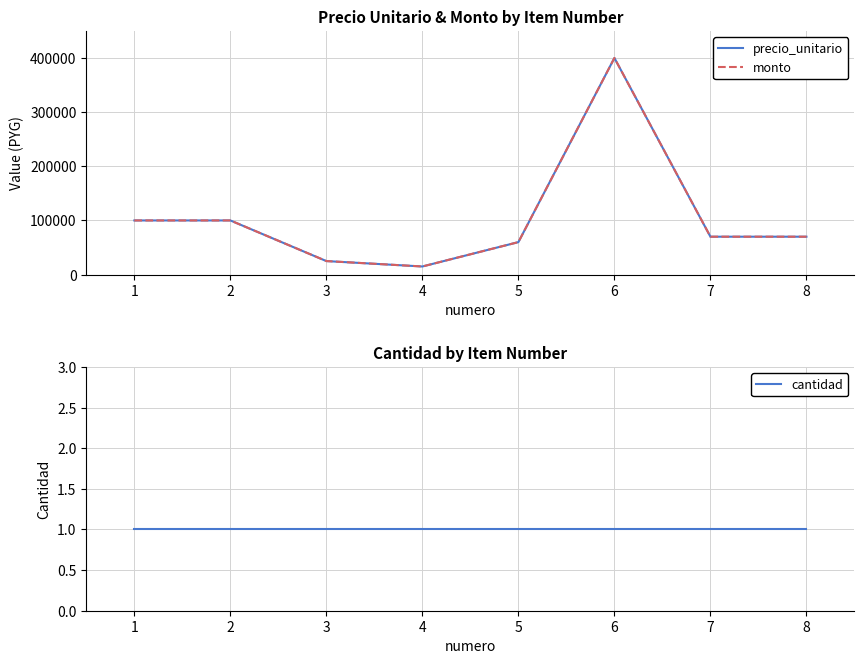

Rank the series at 6 from highest to lowest value.

precio_unitario, monto, cantidad